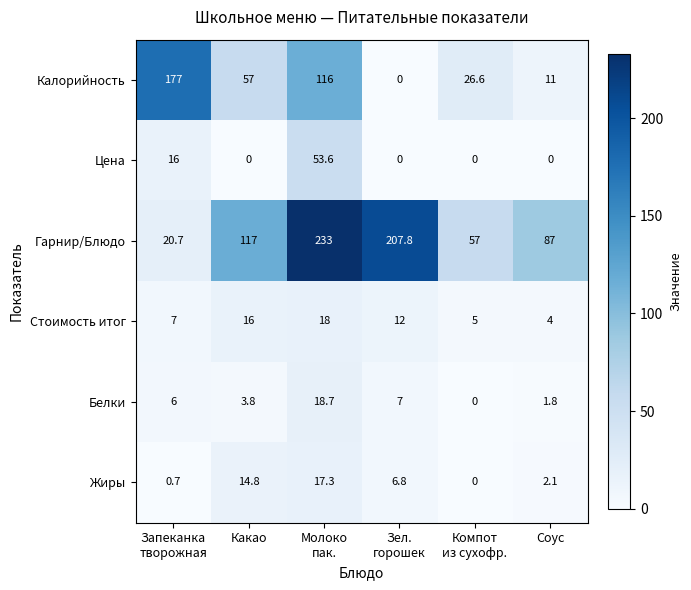

What is the lowest value of the Гарнир/Блюдо series?

20.7